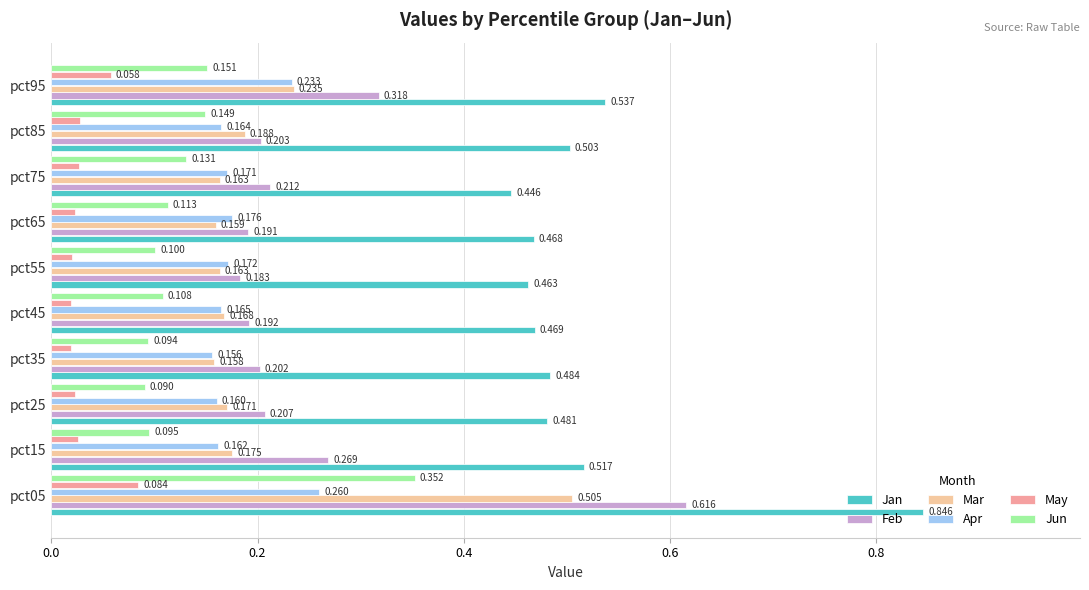

Rank the series at pct95 from lowest to highest value.

May, Jun, Apr, Mar, Feb, Jan